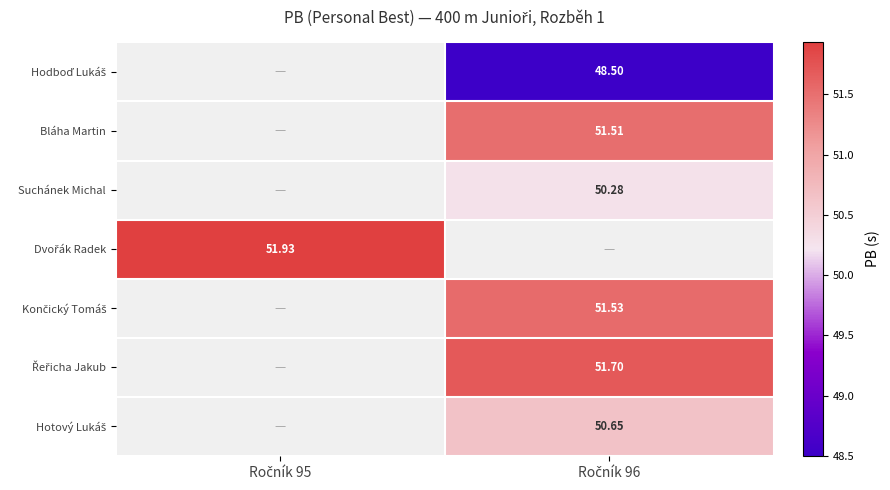

How many values in Bláha Martin are above zero?

1